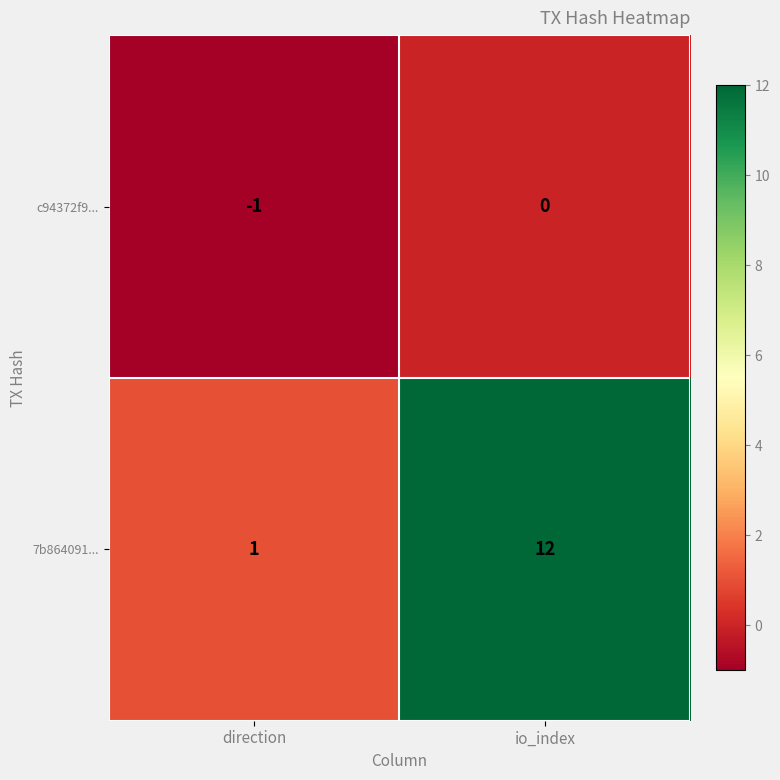

Which category has the lowest value across all series?

direction